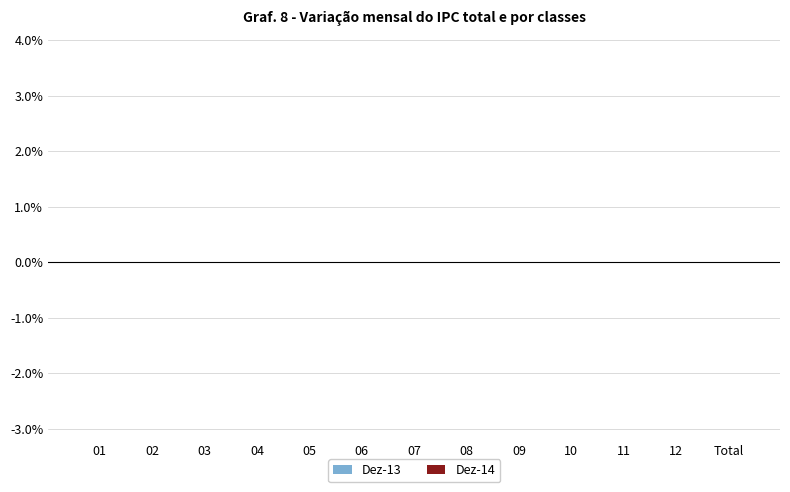

The Dez-13 series shows 0.0 at 01. True or false?

False